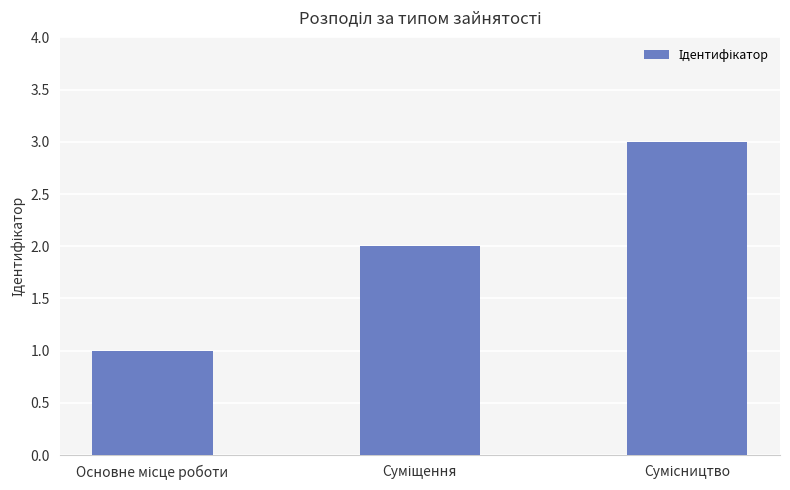

What is the sum of all values?

6